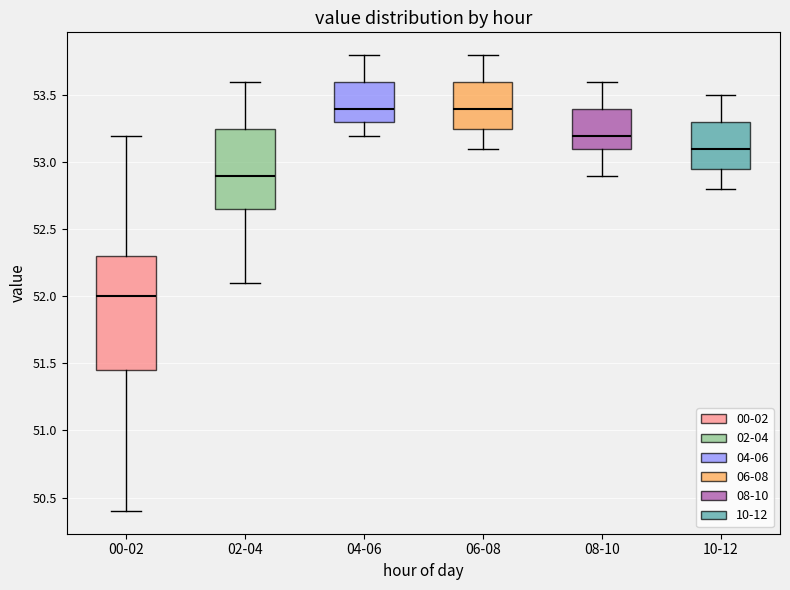

Comparing the boxes themselves (not the whiskers), which one is the tallest?

00-02